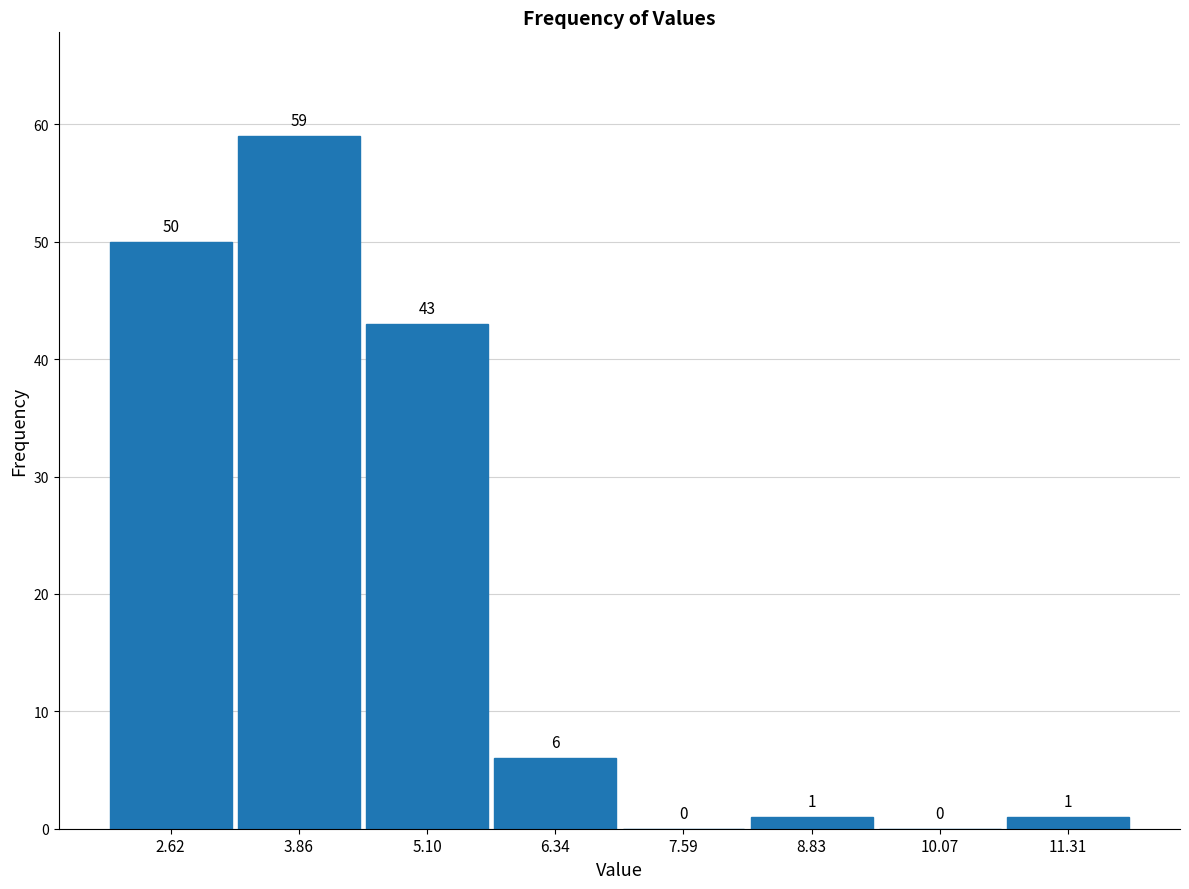

How tall is the bar that spans 2.0 to 3.2 on the x-axis? The bar edges are not printed on the chart, so give them approximately, as read against the axis.

50